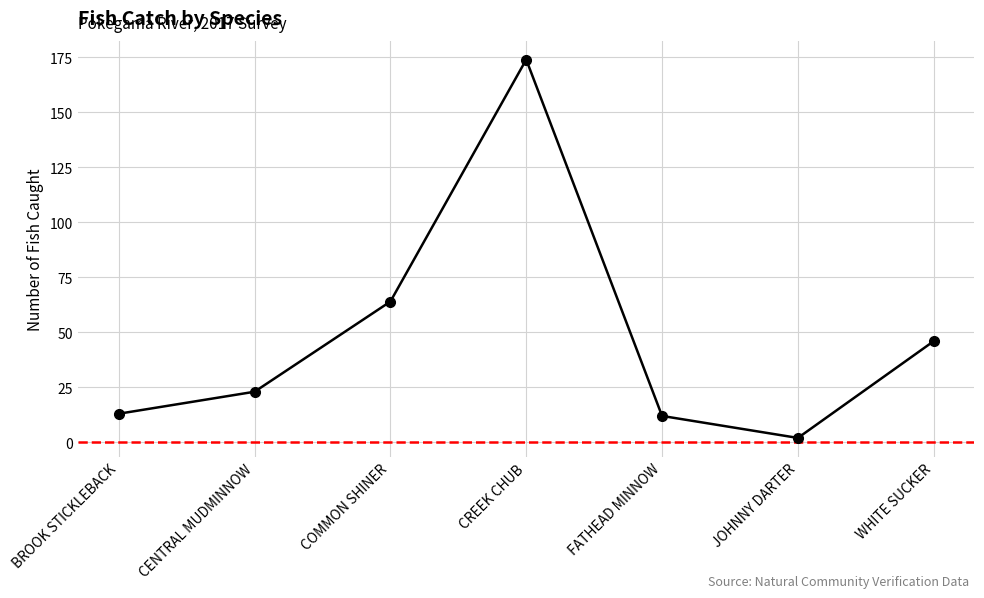

What is the average value?

48